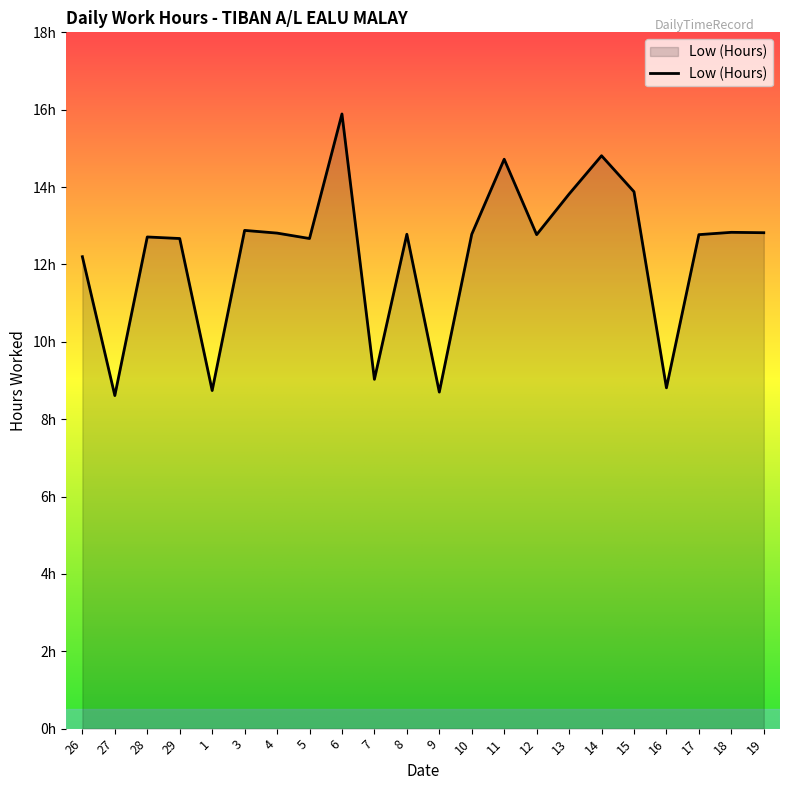

What is the change in value from 28 to 12?

+0.1